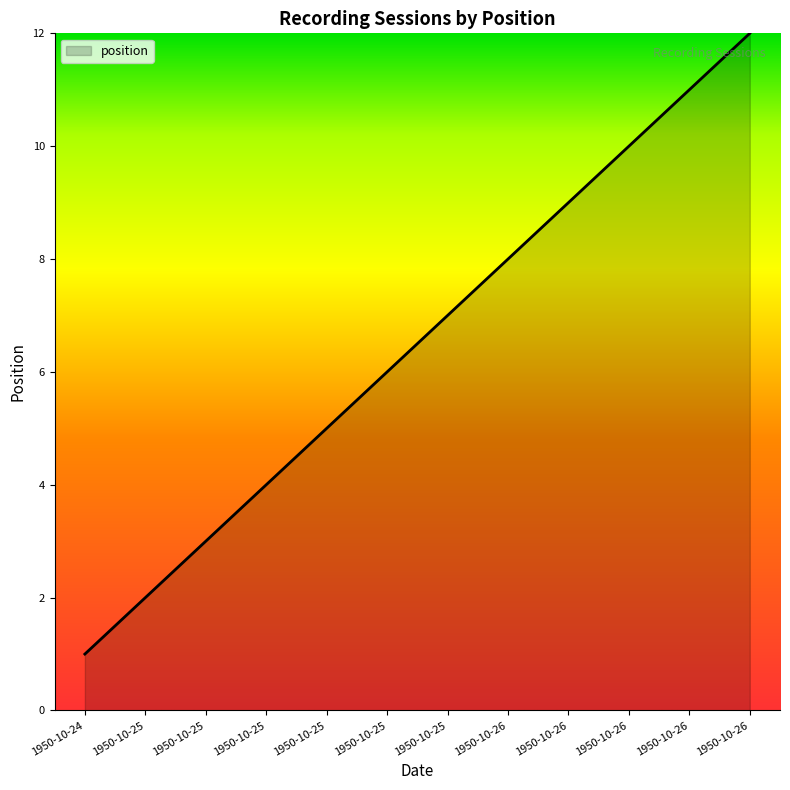

Does the chart display data point markers on the line(s)?

No